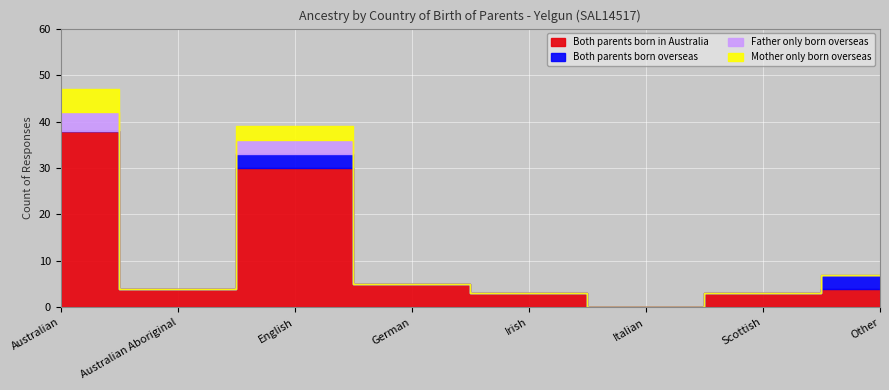

True or false: Both parents born overseas has a value of 1 at Scottish.

False